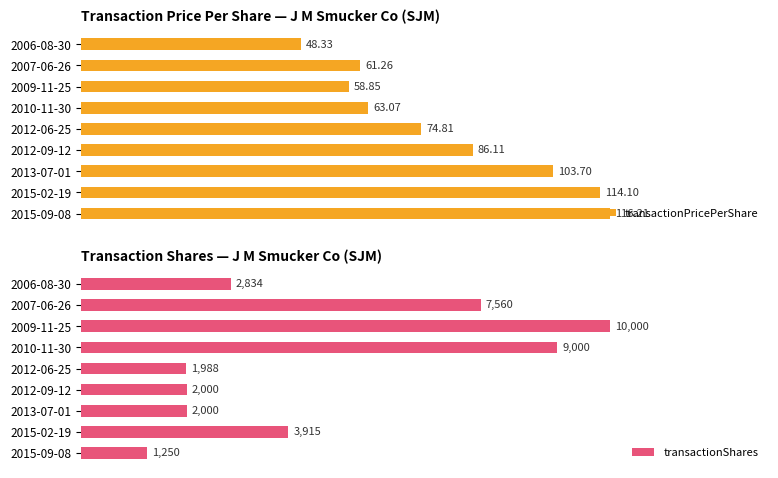

How many series are shown in this chart?

2